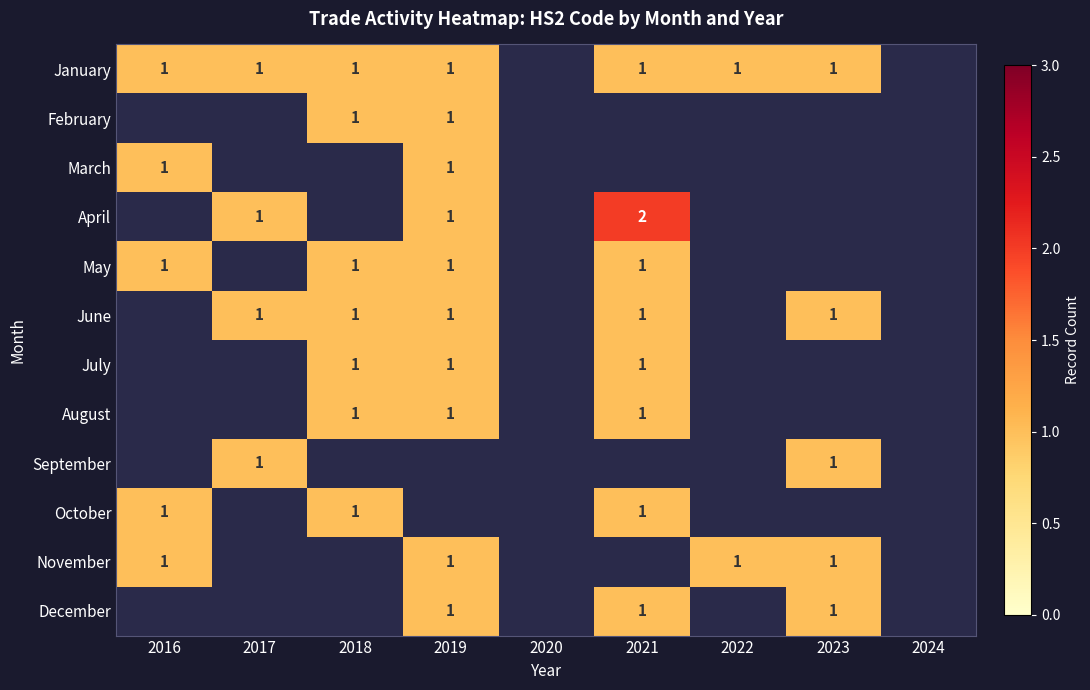

Between 2023 and 2021, which is larger?

2023